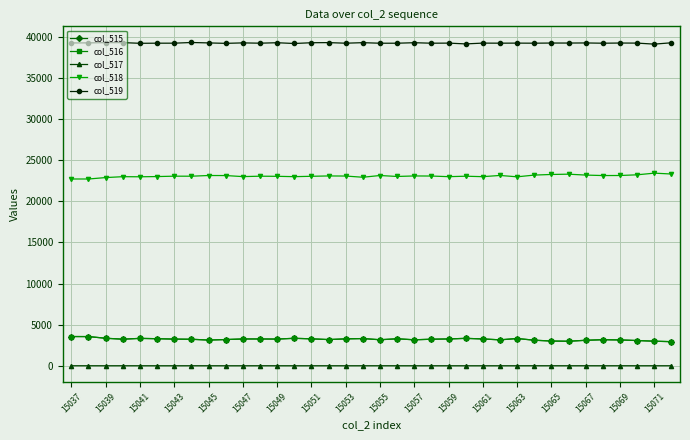

What is the average value of the col_516 series?

3218